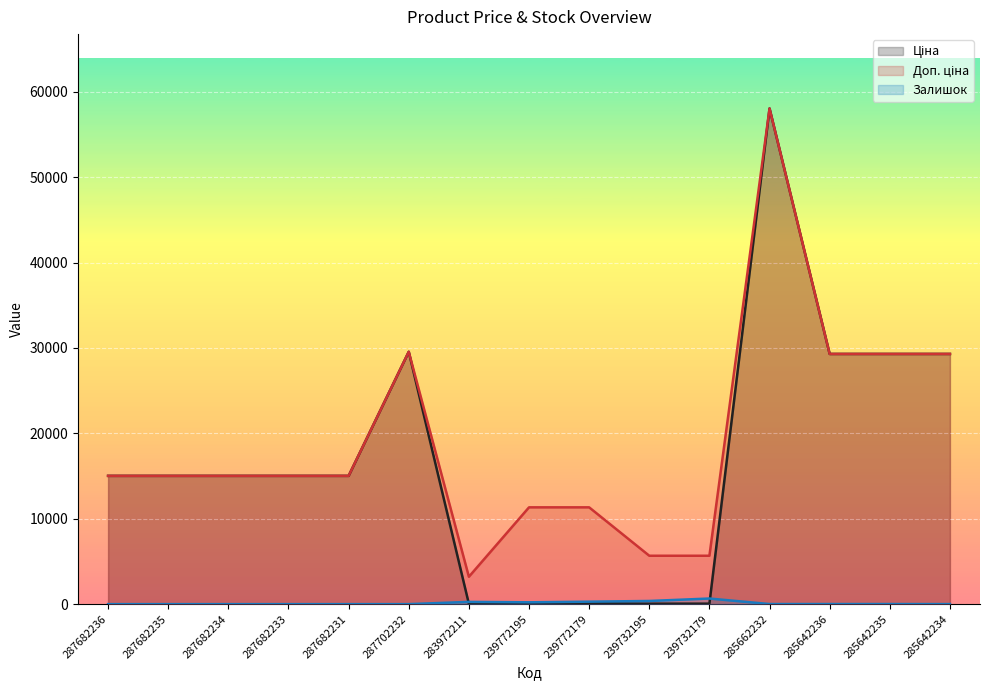

What are all the series names shown in the legend?

Ціна, Доп. ціна, Залишок